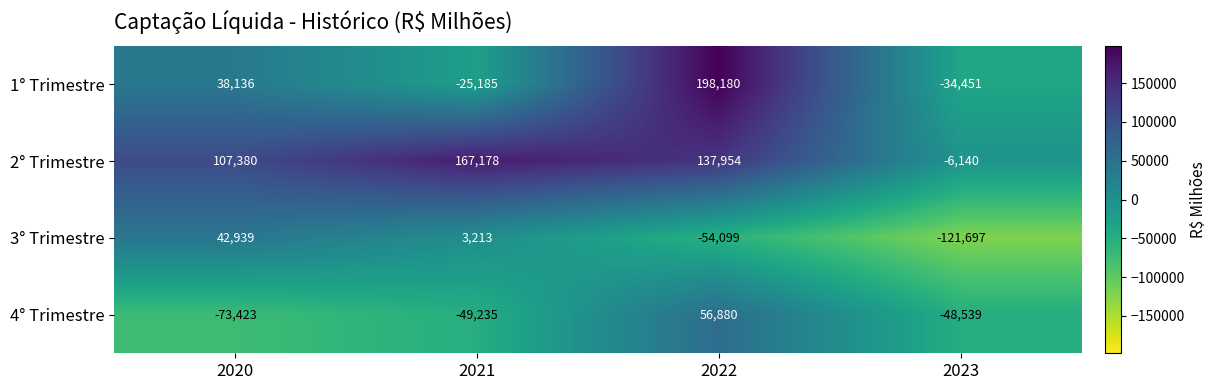

At which label is 4° Trimestre closest to -8271?

2023